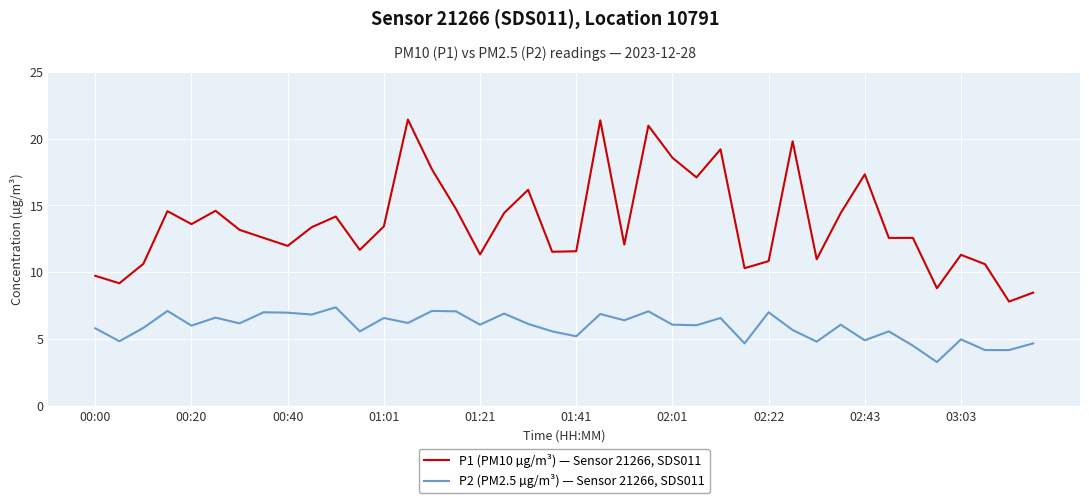

What is the minimum value for P2 (PM2.5 µg/m³) — Sensor 21266, SDS011?

3.3